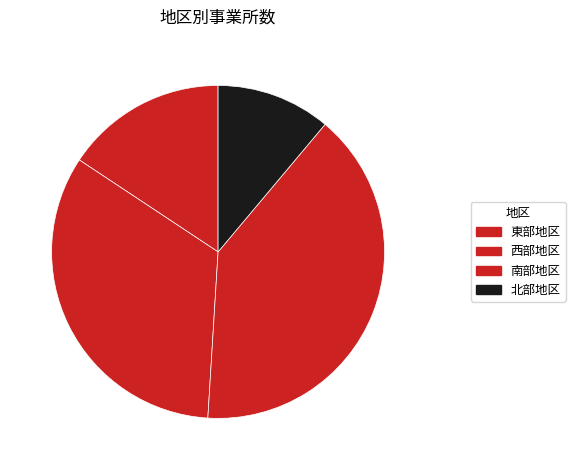

The 東部地区 slice represents 10% of the pie. True or false?

False